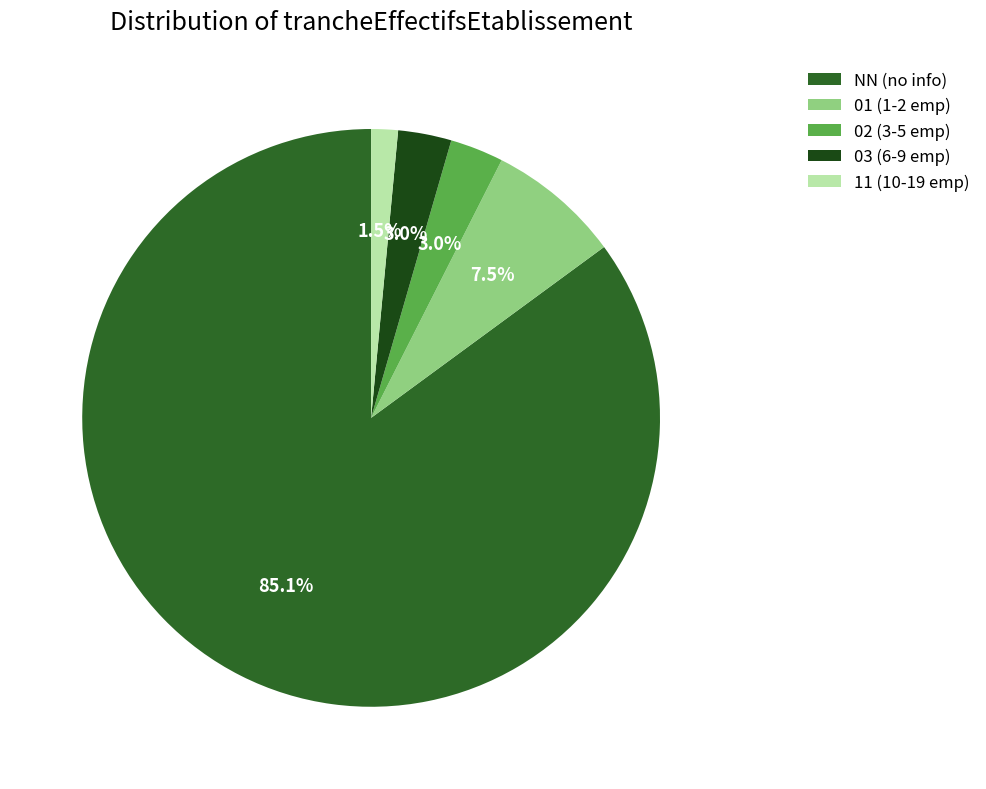

Which category has the smallest portion of the pie?

11